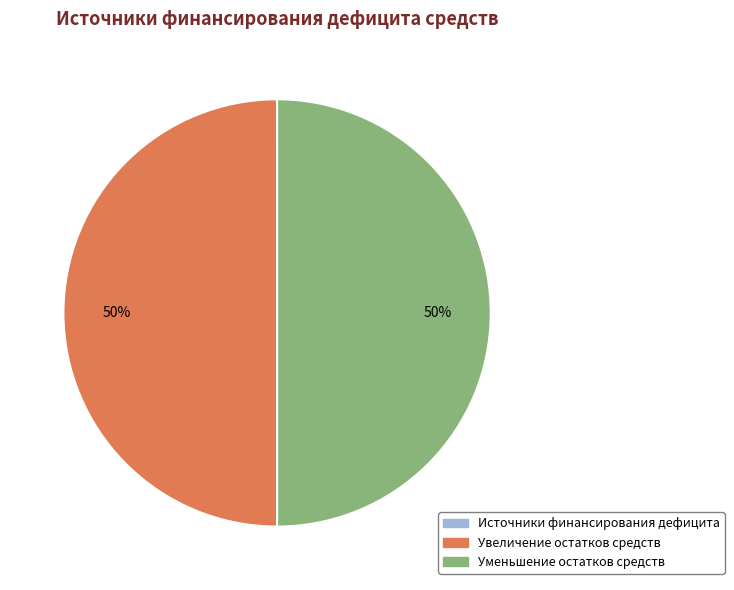

What is the ratio of the value at Уменьшение остатков средств to the value at Увеличение остатков средств?

1.0